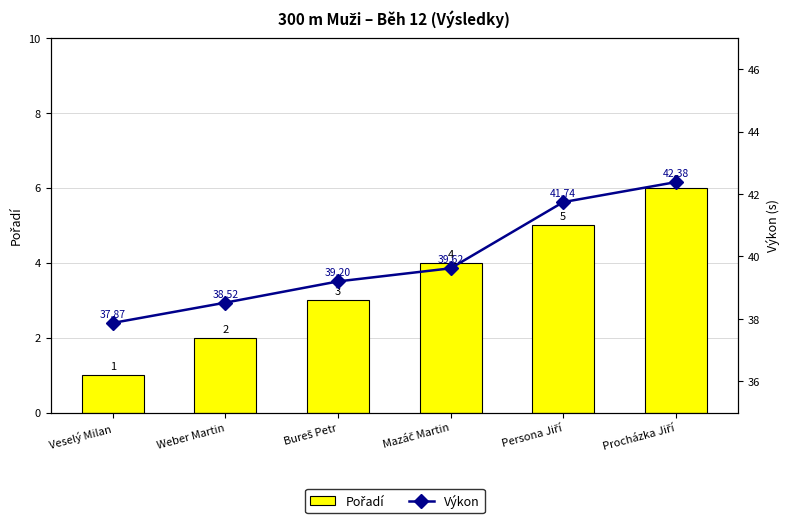

List the series in order of their peak value, lowest first.

Pořadí, Výkon